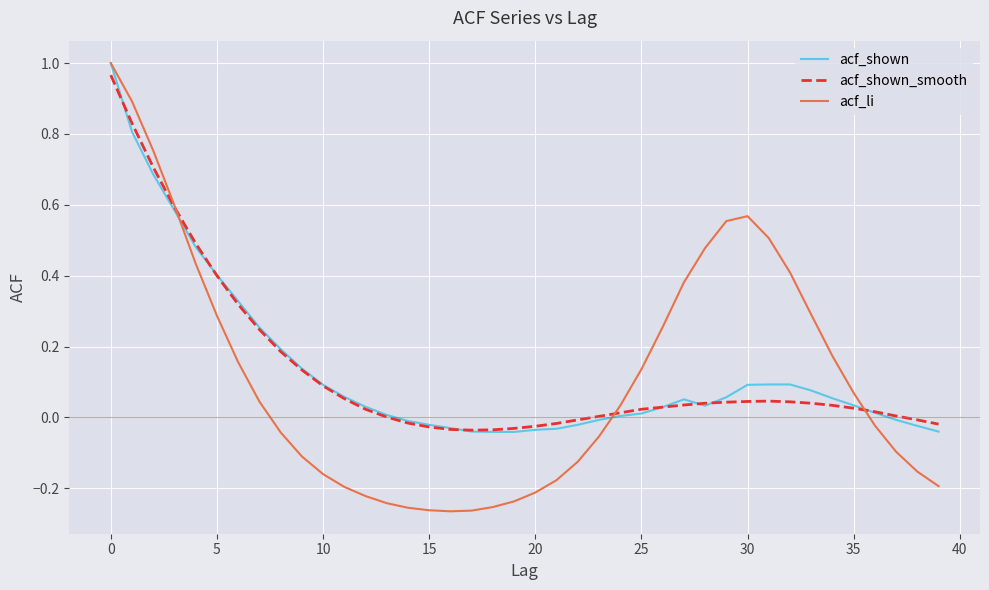

What are all the series names shown in the legend?

acf_shown, acf_shown_smooth, acf_li